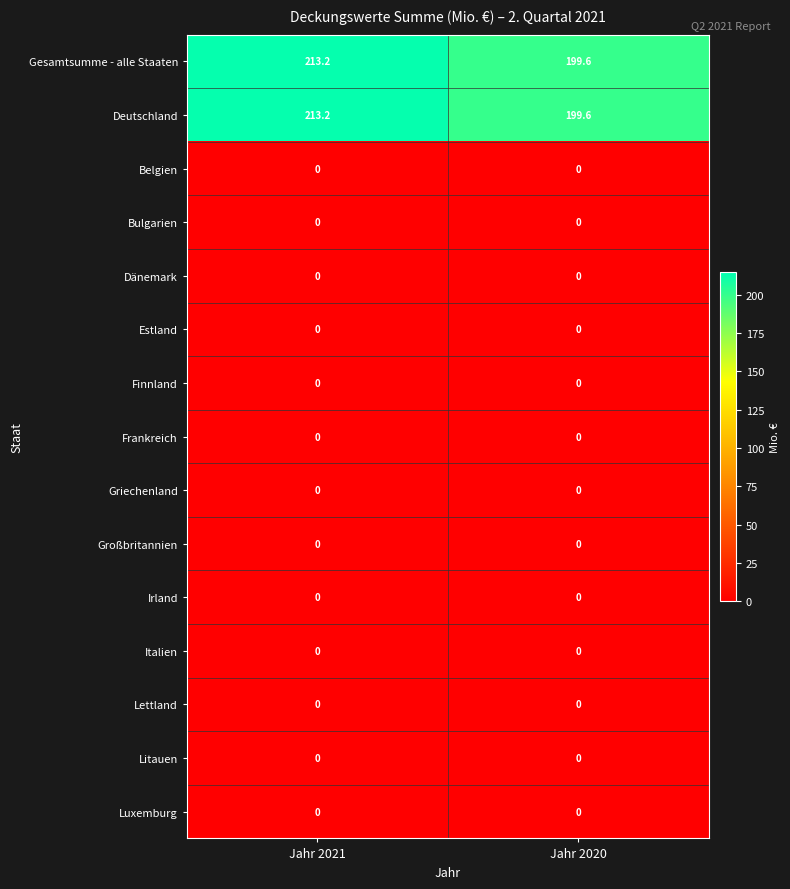

Which label corresponds to the largest value in the chart?

Jahr 2021